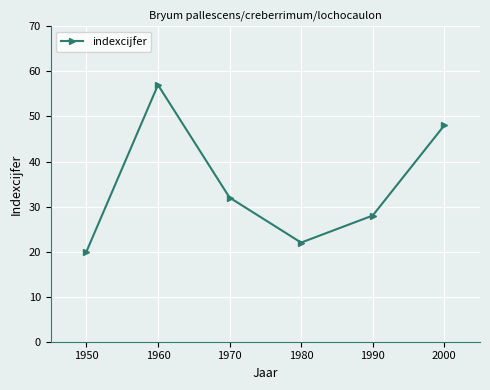

List the labels in order of value, smallest first.

1950, 1980, 1990, 1970, 2000, 1960